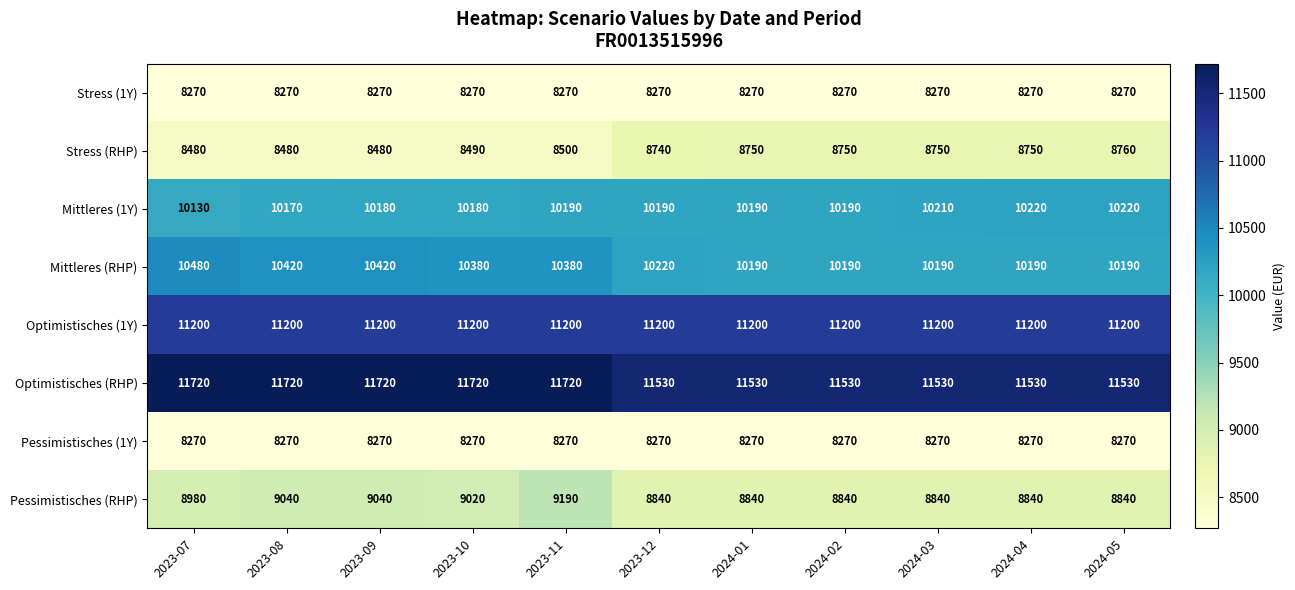

At which category is the sum across all series the highest?

2023-11